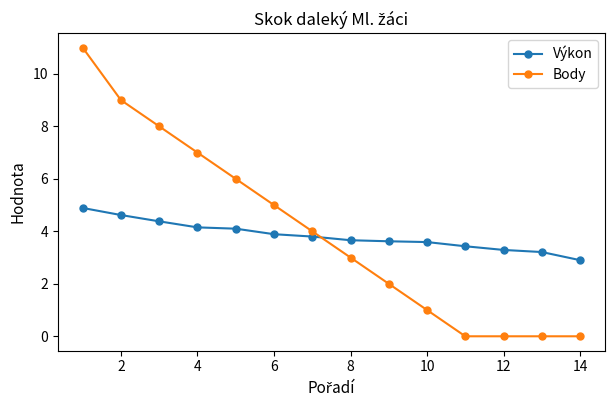

Which series has the widest spread of values?

Body